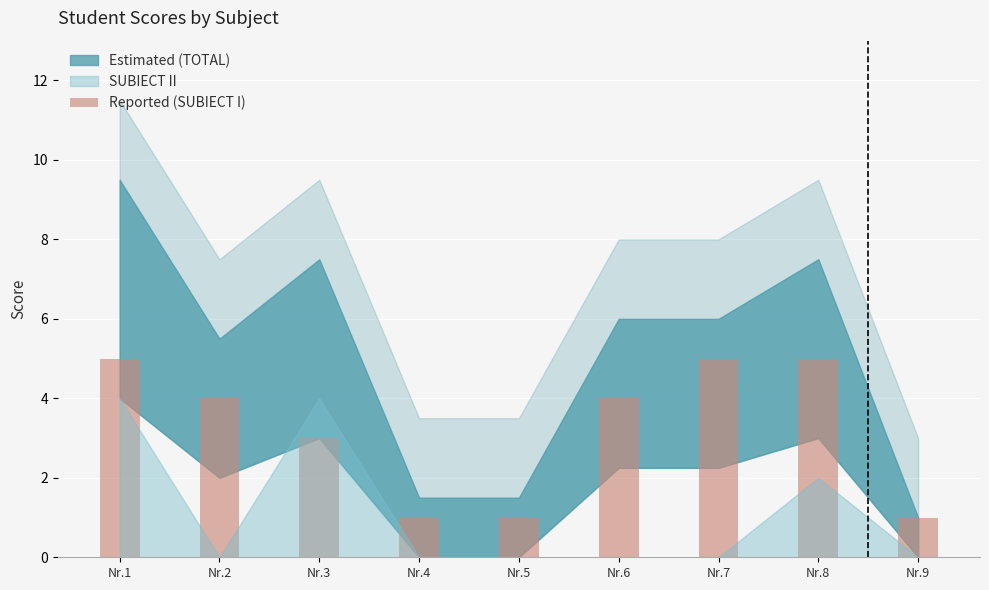

What is the minimum value shown in the chart?

1